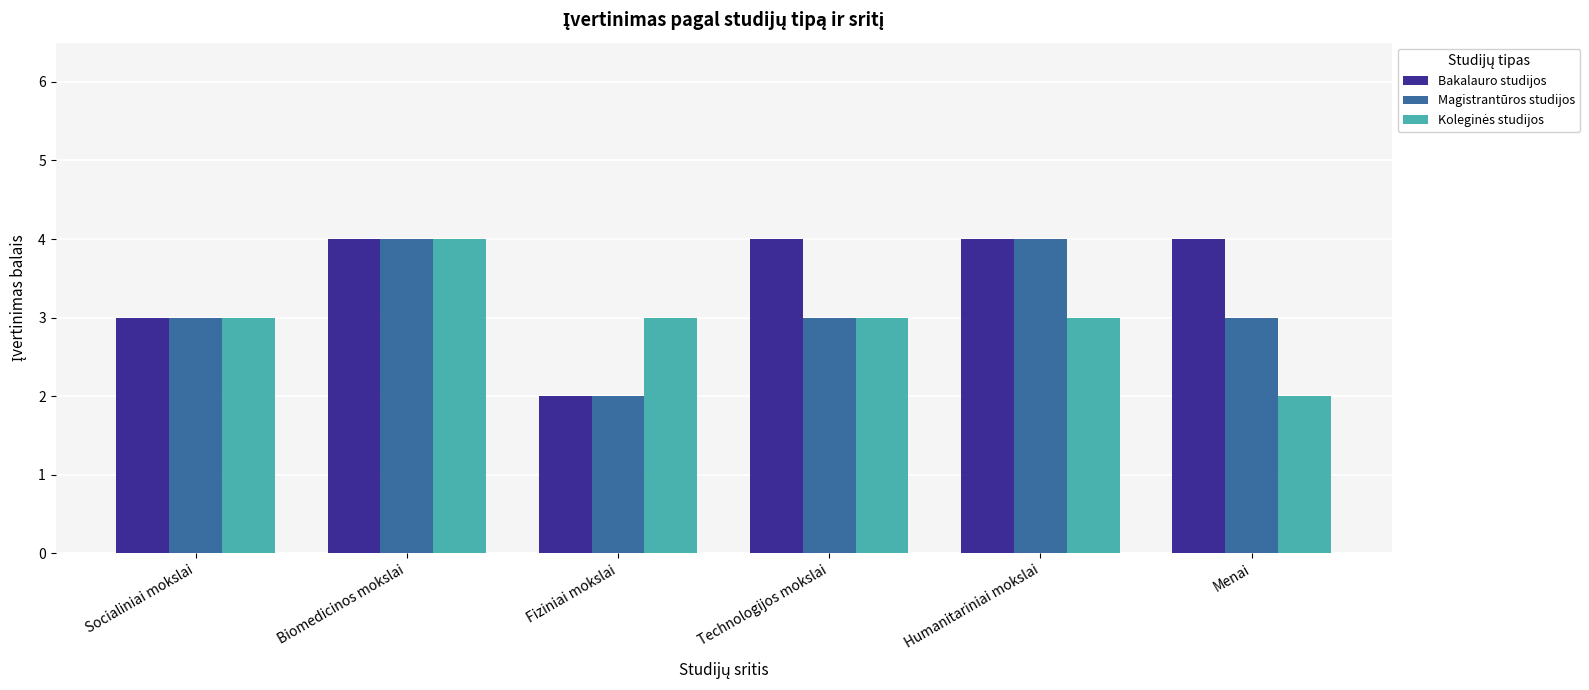

What is the label of the 6th bar from the left?

Menai